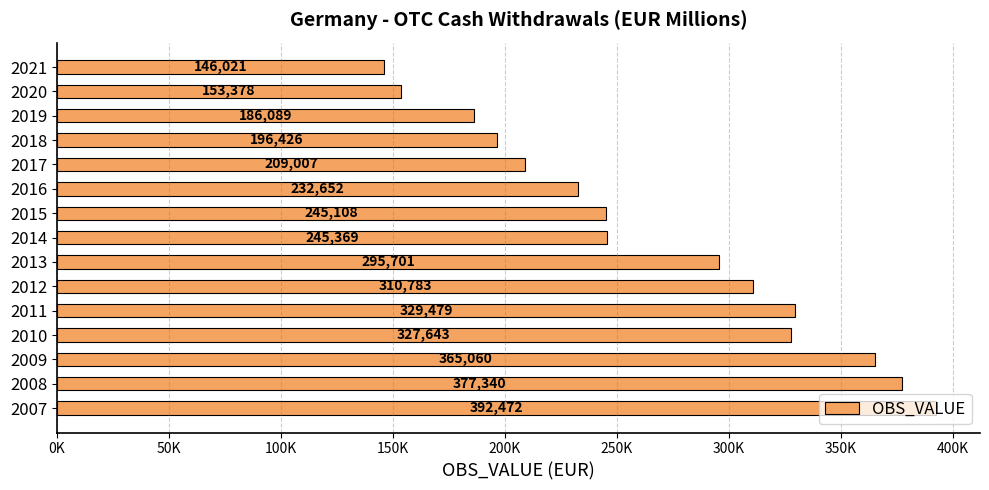

Does the chart contain any negative values?

No